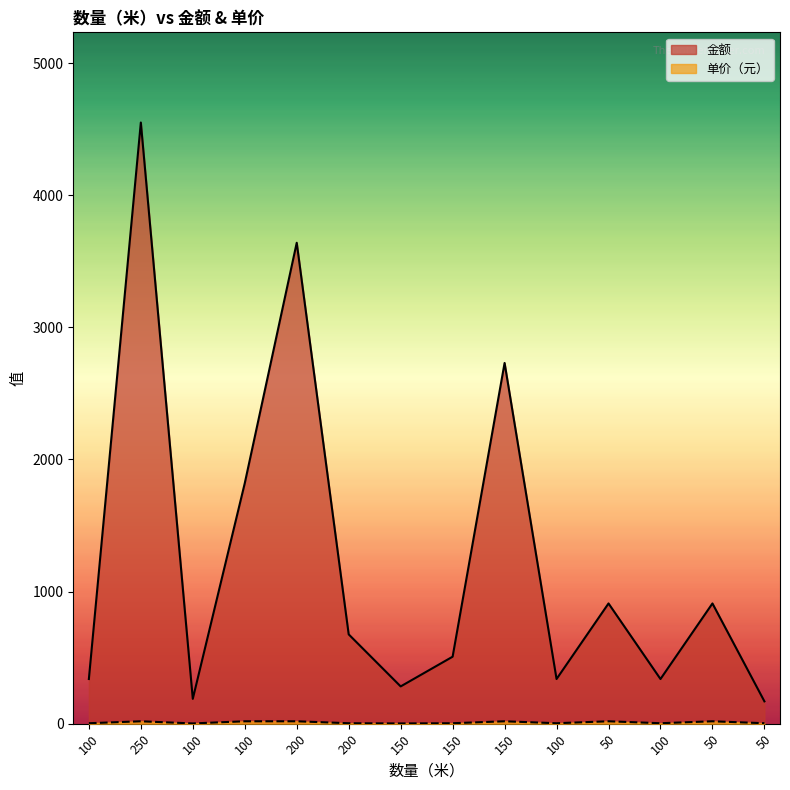

At which category does the chart reach its minimum across all series?

100